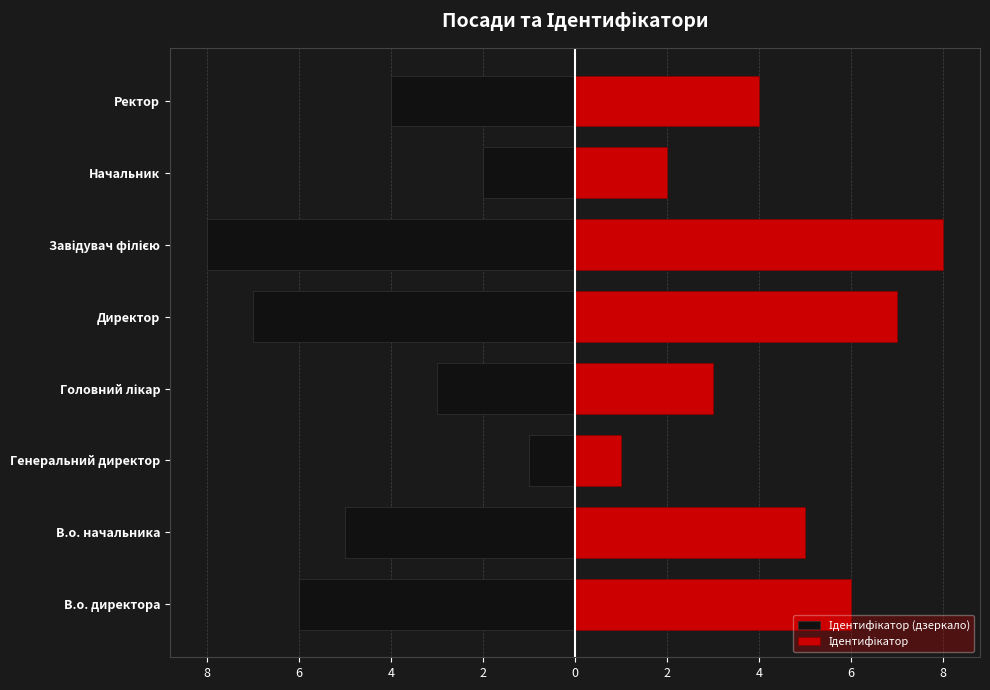

What is the difference between the second highest and minimum values in the Ідентифікатор series?

6